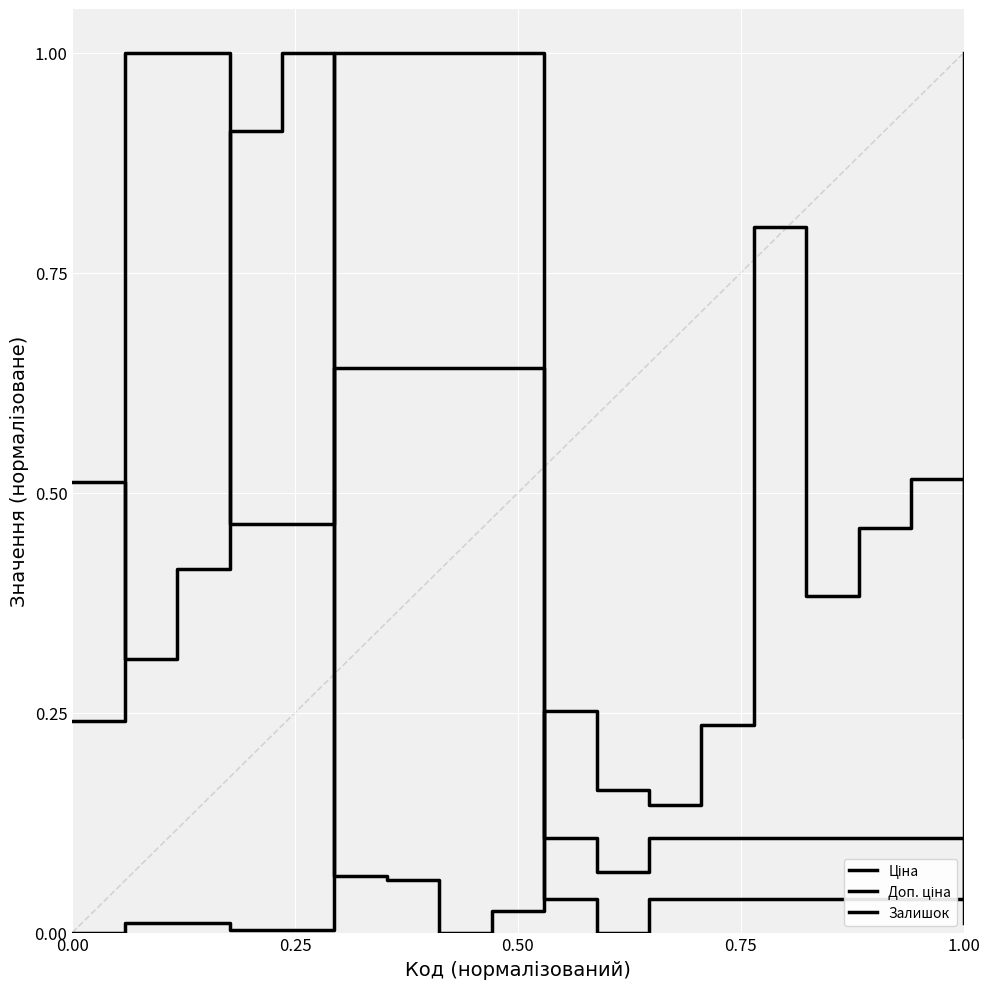

Does the chart display data point markers on the line(s)?

No